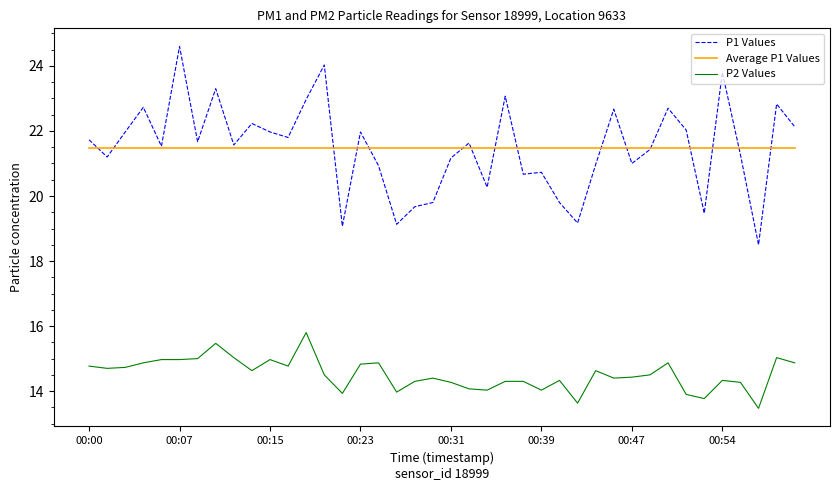

What is the lowest value of the Average P1 Values series?

21.5